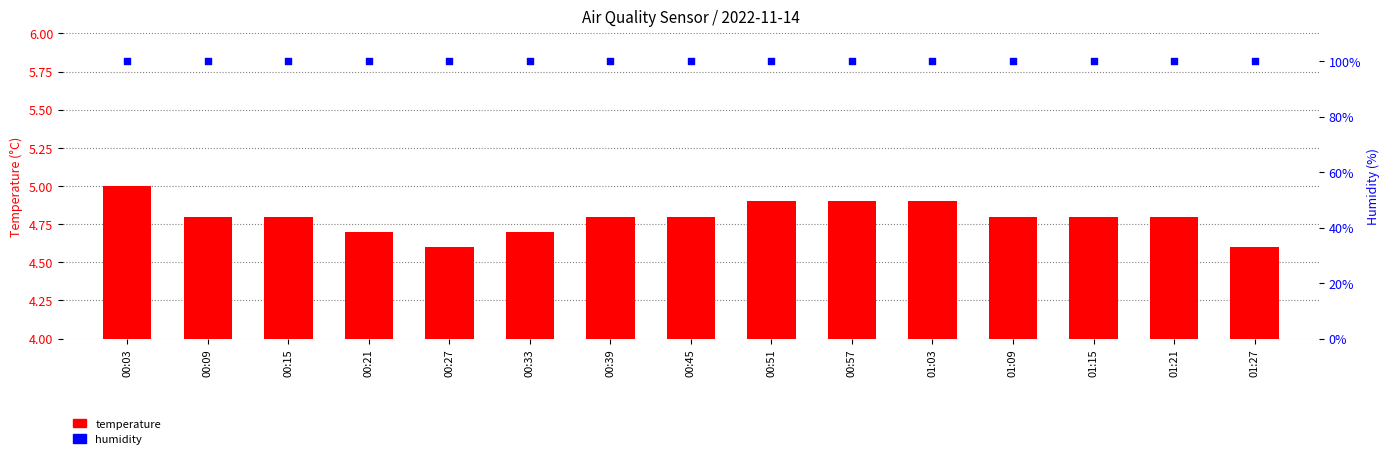

Which series contains the lowest Y value?

temperature